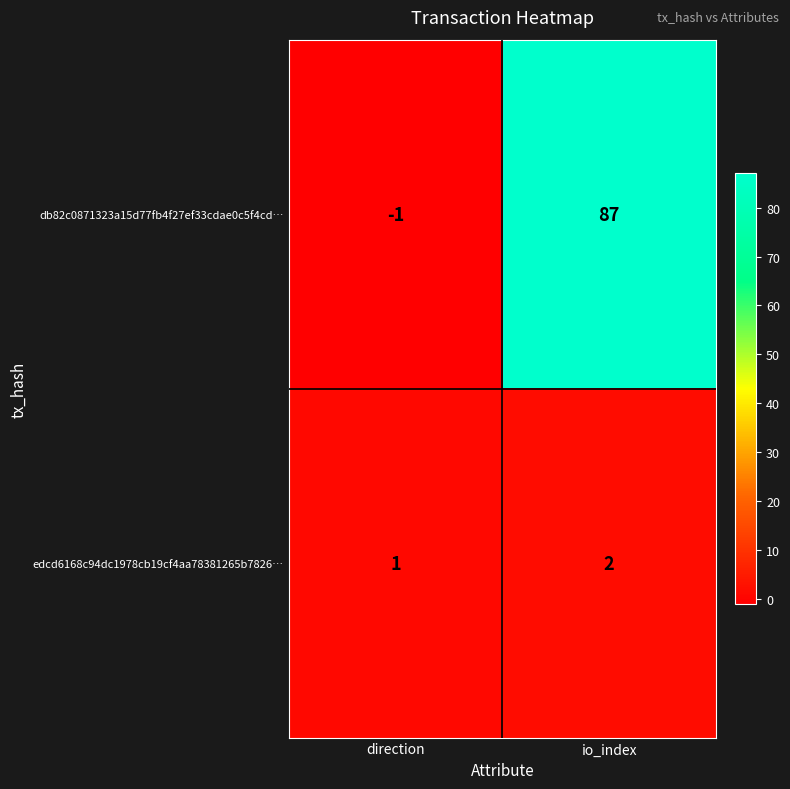

How many categories are shown in the chart?

2